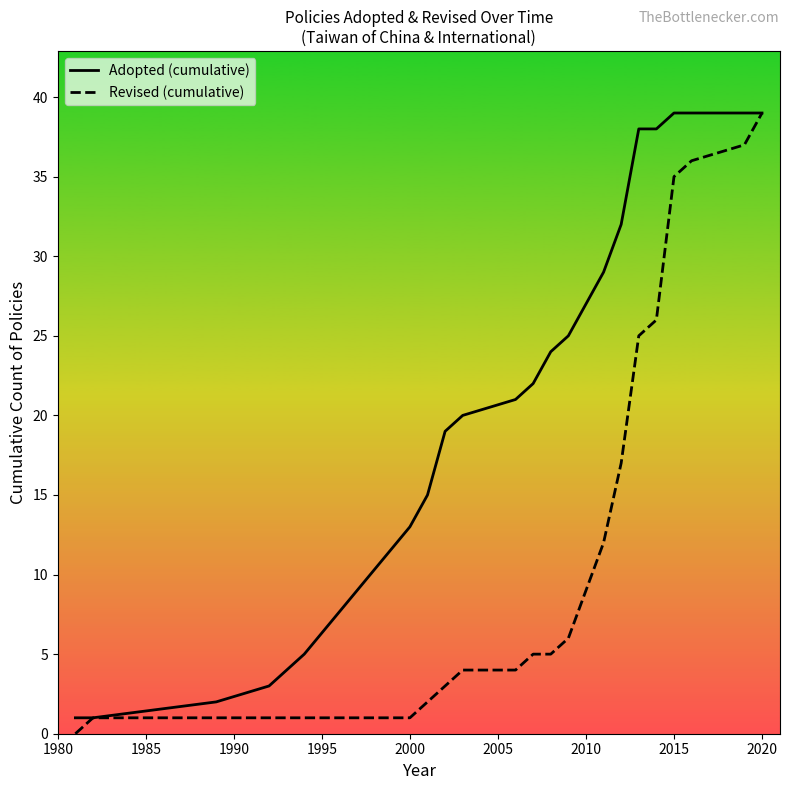

How many series are shown in this chart?

2